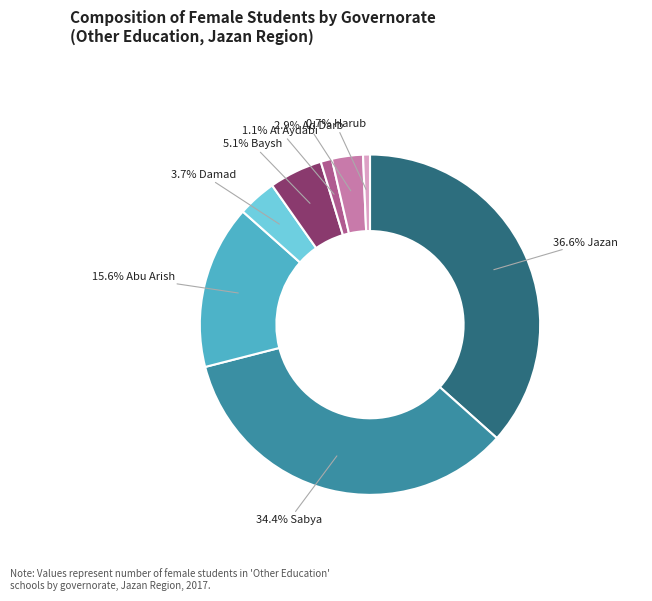

Is there any slice that represents more than half of the pie?

No